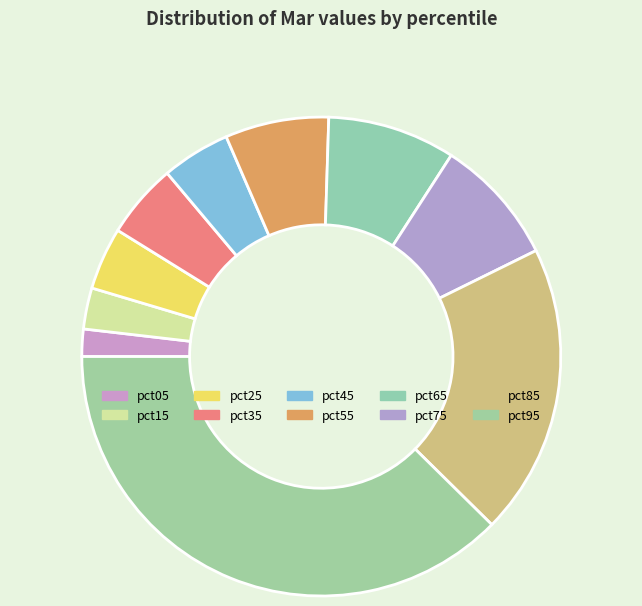

The pct65 slice represents 1% of the pie. True or false?

False